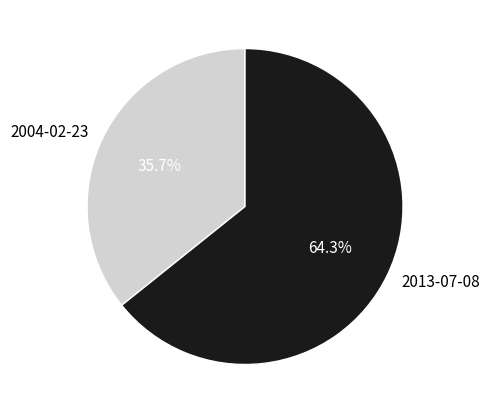

To the nearest percent, what is the difference between the 2013-07-08 and 2004-02-23 slice percentages?

29%